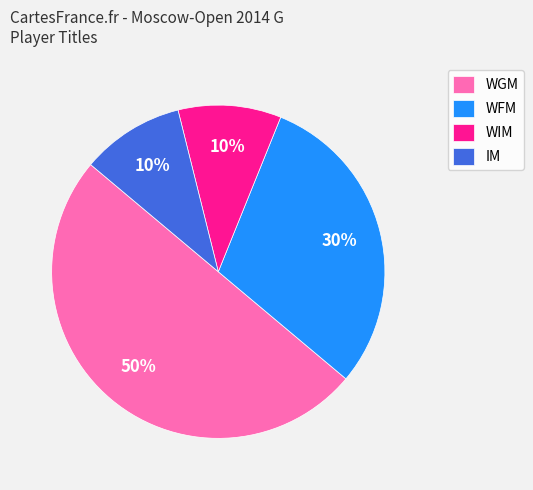

To the nearest percent, what portion does WGM represent?

50%